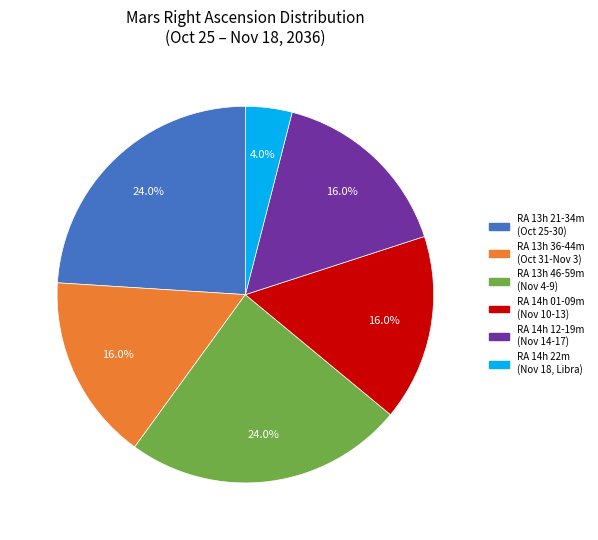

Which slice is the smallest?

RA 14h 22m (Nov 18, Libra)